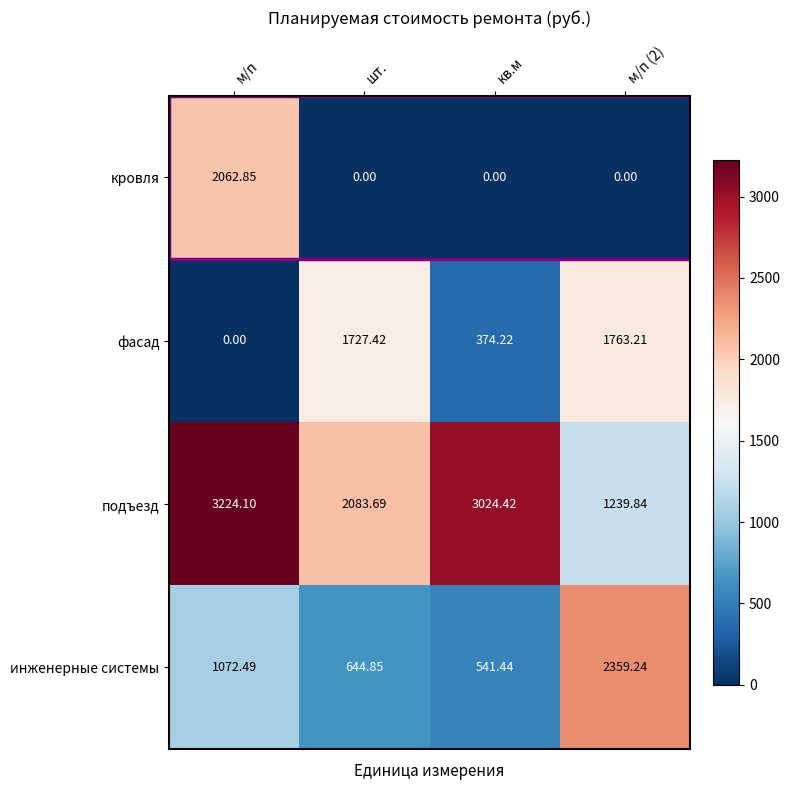

How many categories are shown in the chart?

4